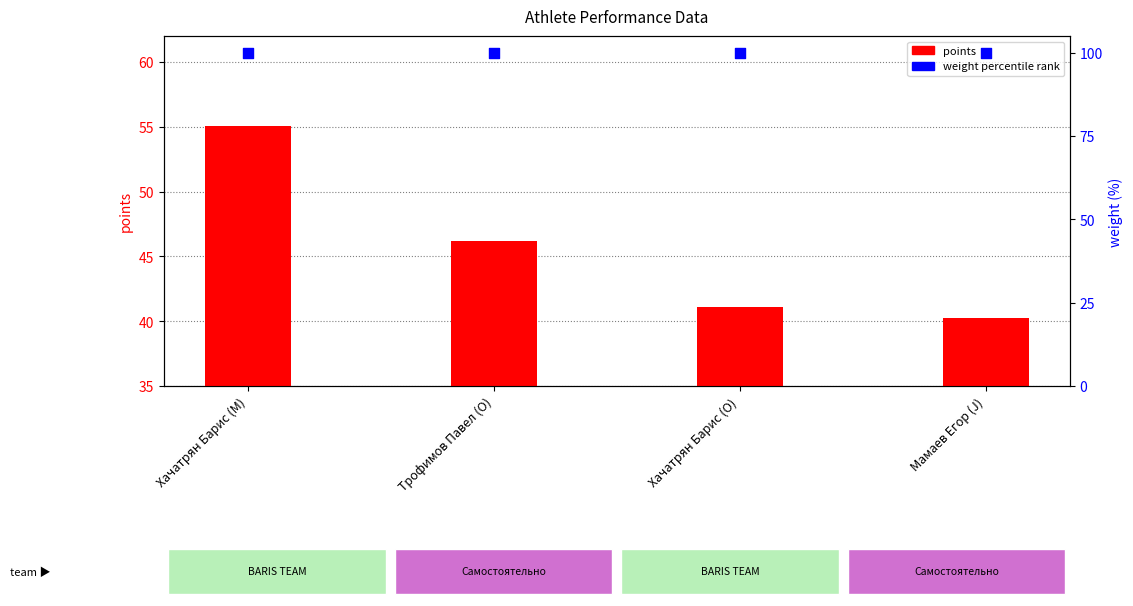

At which category is the sum across all series the highest?

Хачатрян Барис (M)